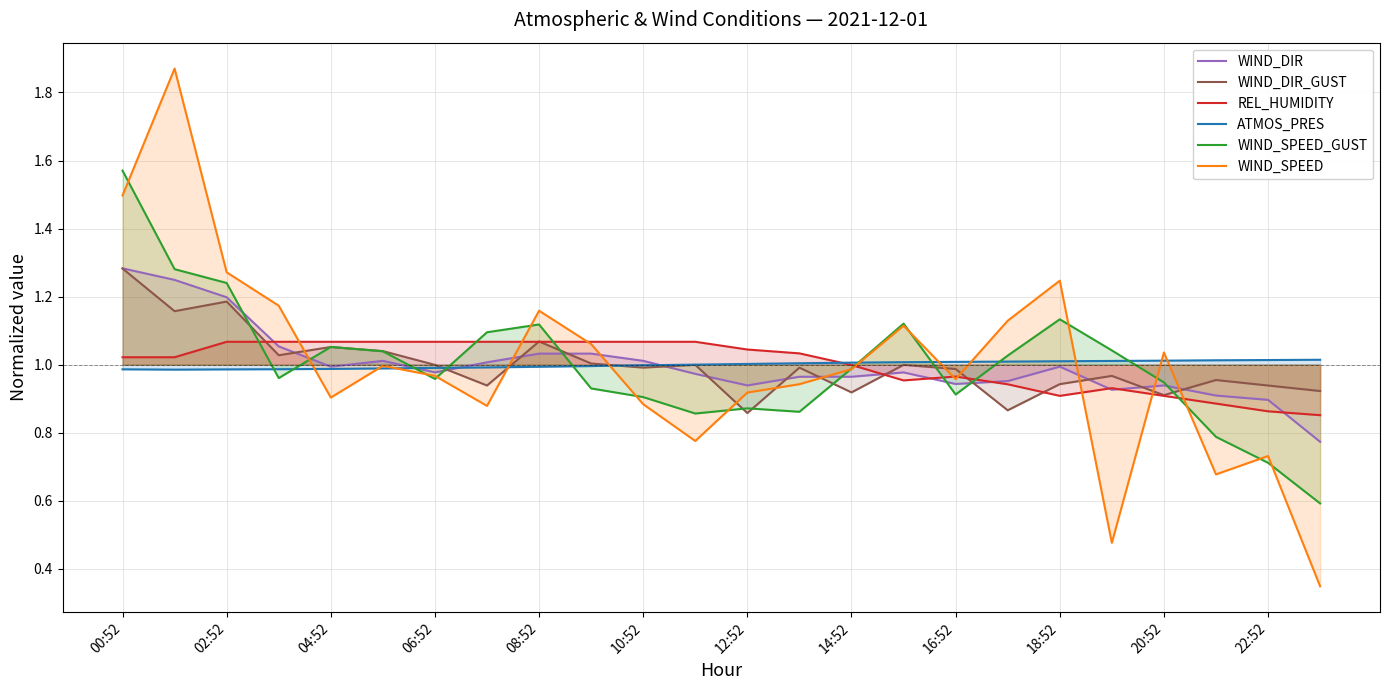

Which series has the largest range (max minus min)?

WIND_SPEED